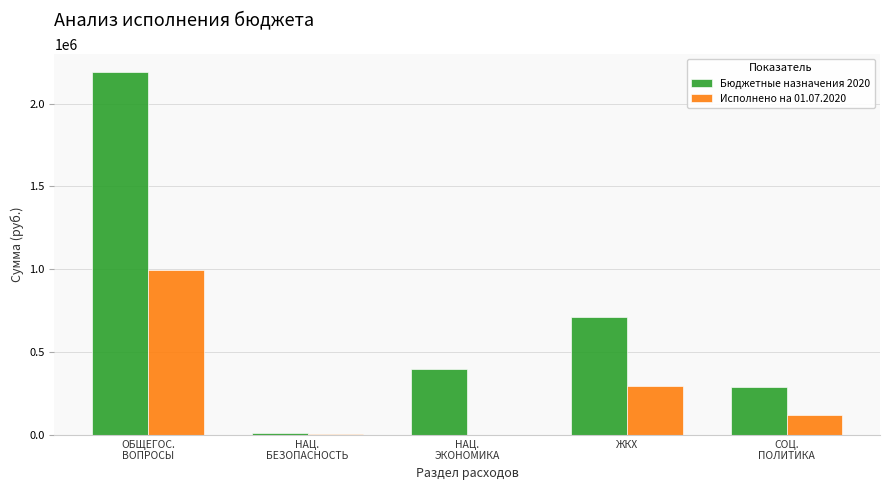

Where does the Бюджетные назначения 2020 series first go above 400654?

ОБЩЕГОС.
ВОПРОСЫ